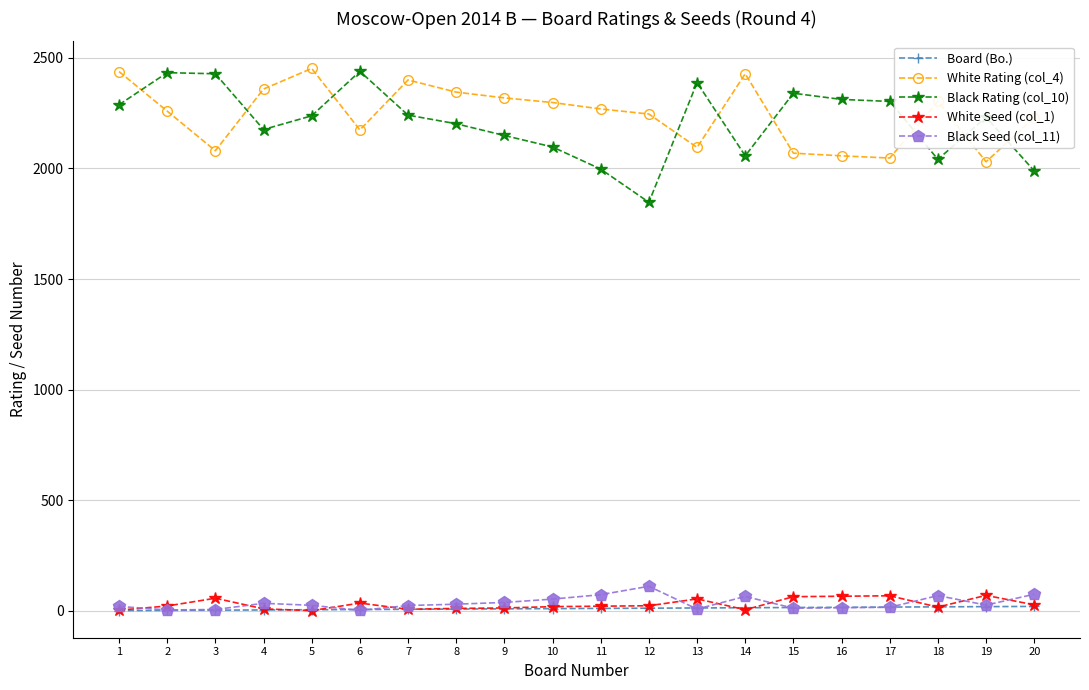

What is the difference between the Black Rating (col_10) values at 3 and 12?

581